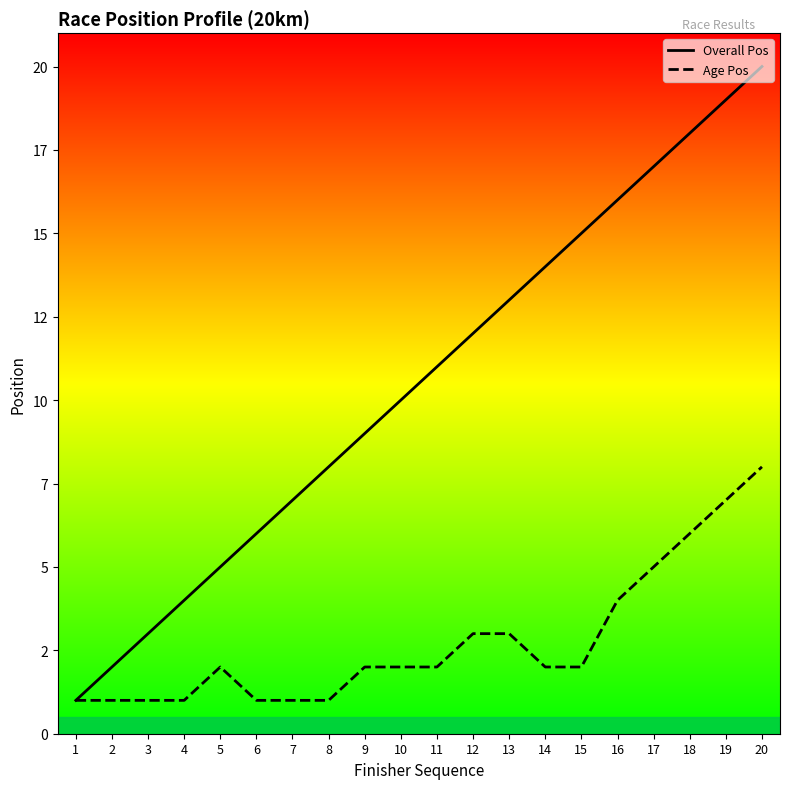

How many lines are shown in the chart?

2